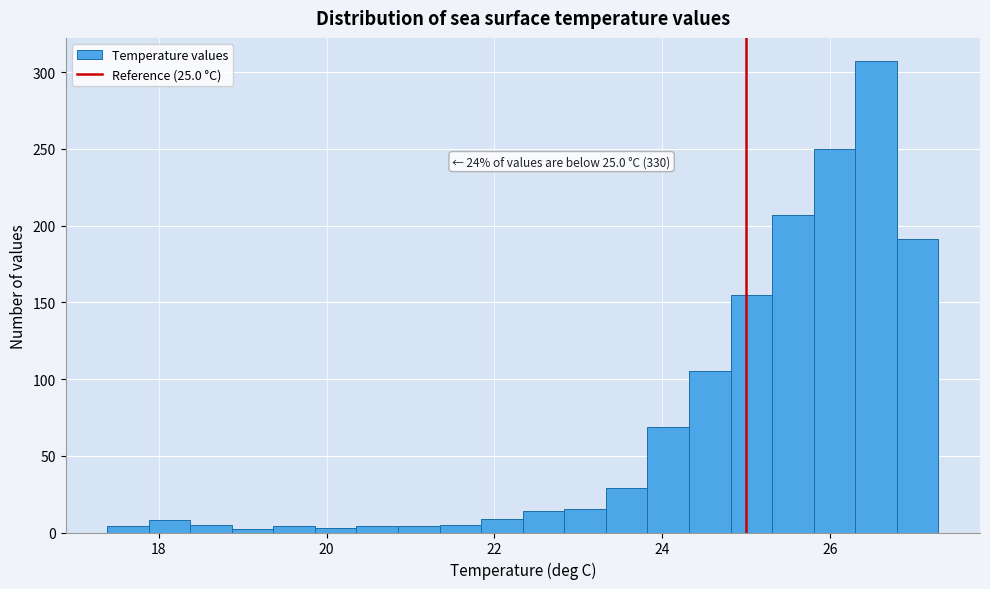

Around what value on the x-axis is the tallest bar? Give the approximate position of its centre, as read against the axis.

26.6